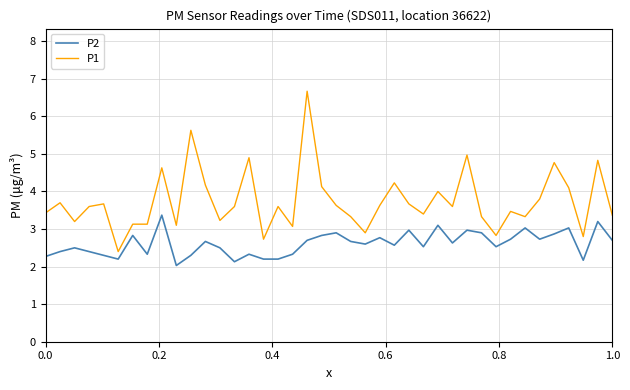

True or false: P2 and P1 cross at least once.

False